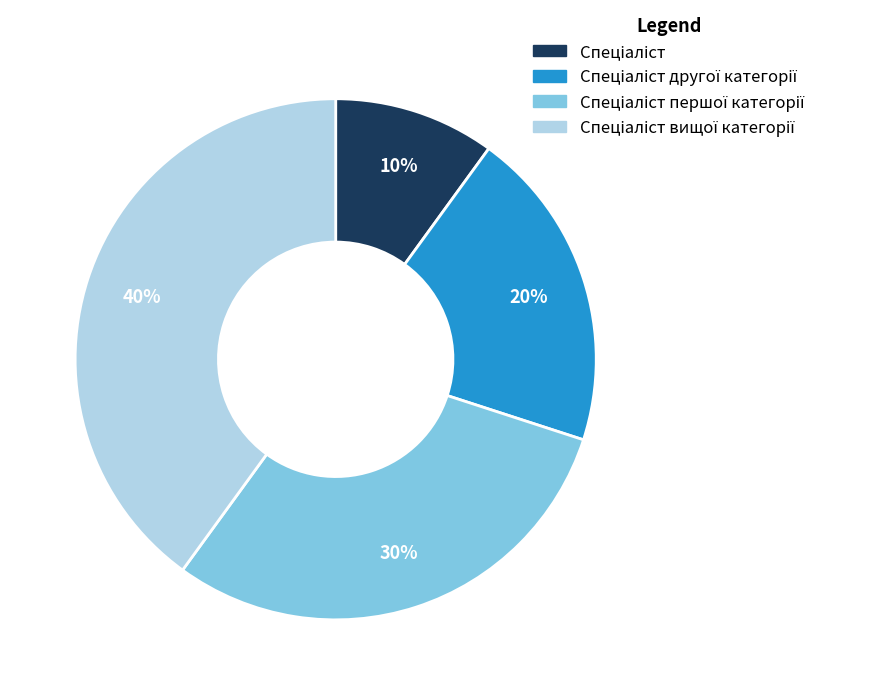

Does any single category account for the majority?

No